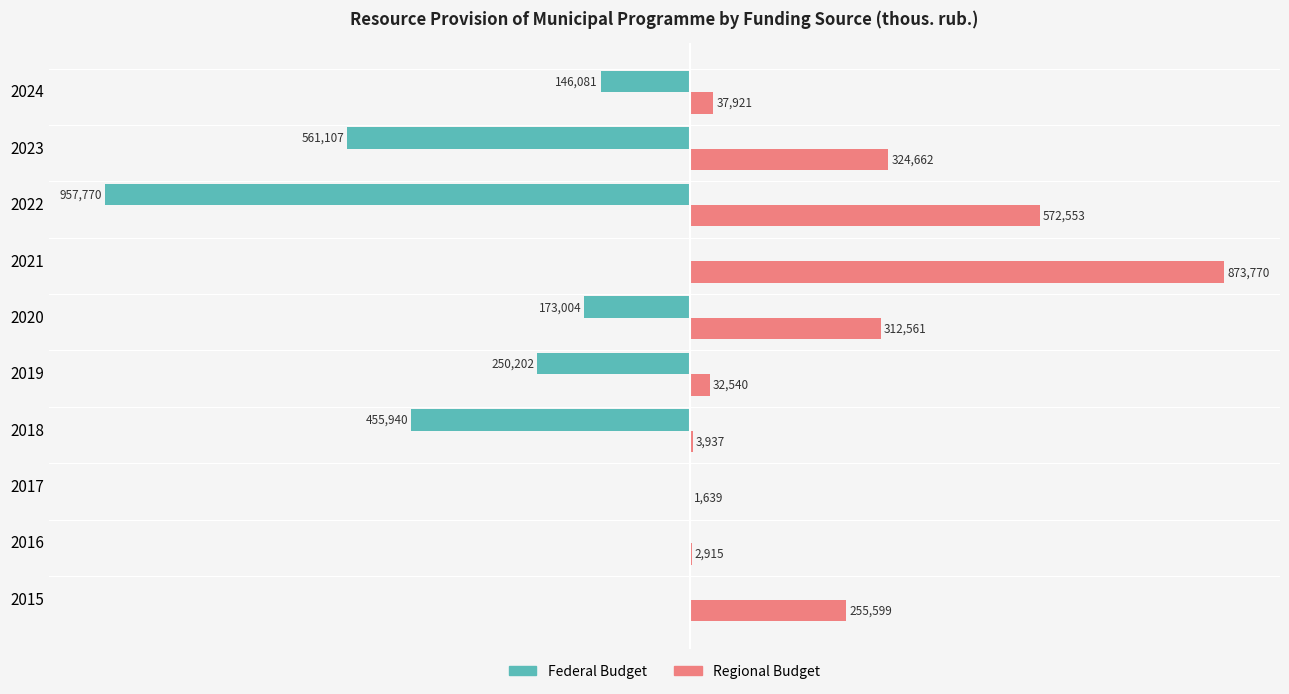

Which series has the largest total across all categories?

Regional Budget